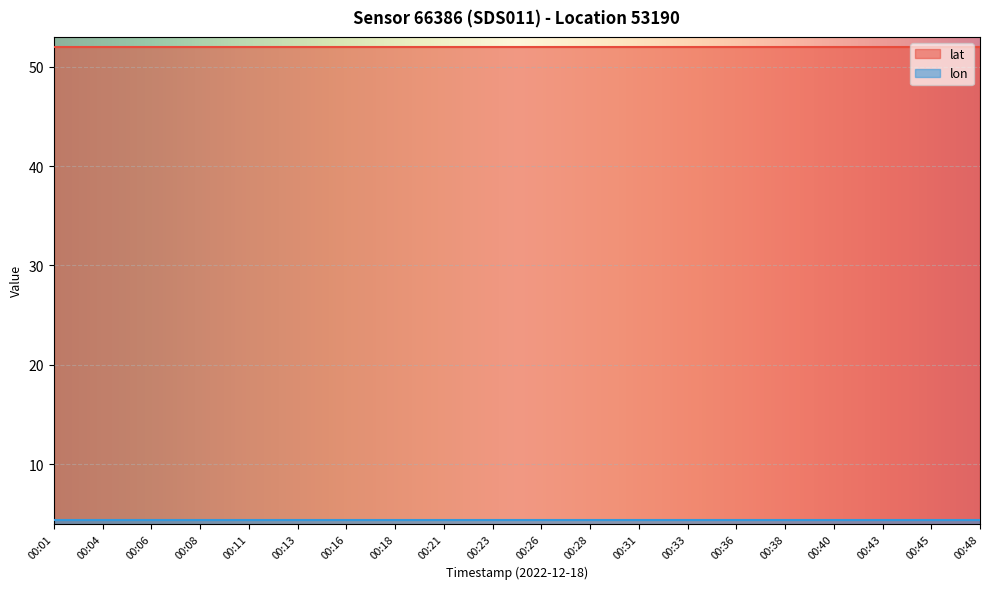

True or false: lat and lon cross at least once.

False